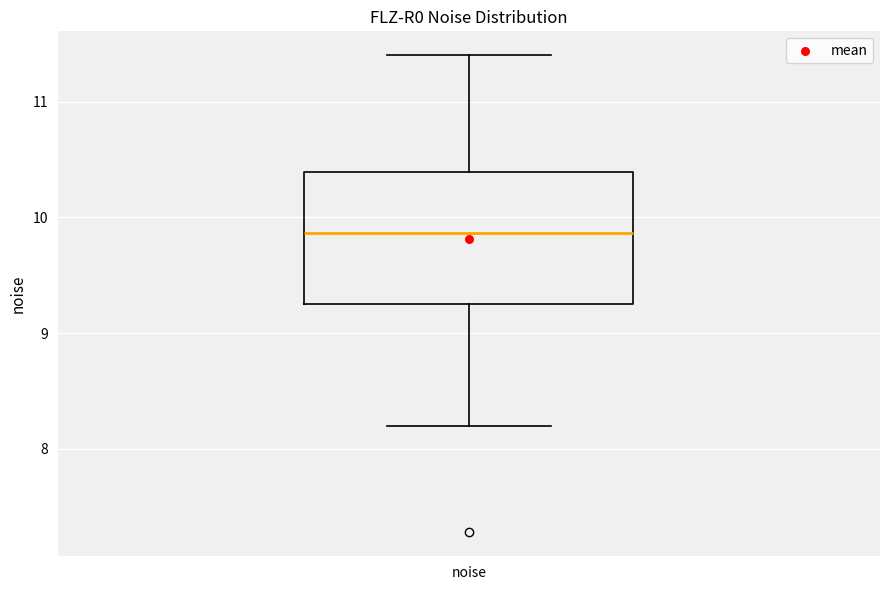

Transcribe this box plot: give where the median line is, the range the box spans, and where the two whiskers end, as read against the y-axis. The values are not printed on the chart, so give them approximately, as read against the axis.

median 9.9, box 9.2 to 10.4, whiskers 8.2 to 11.4